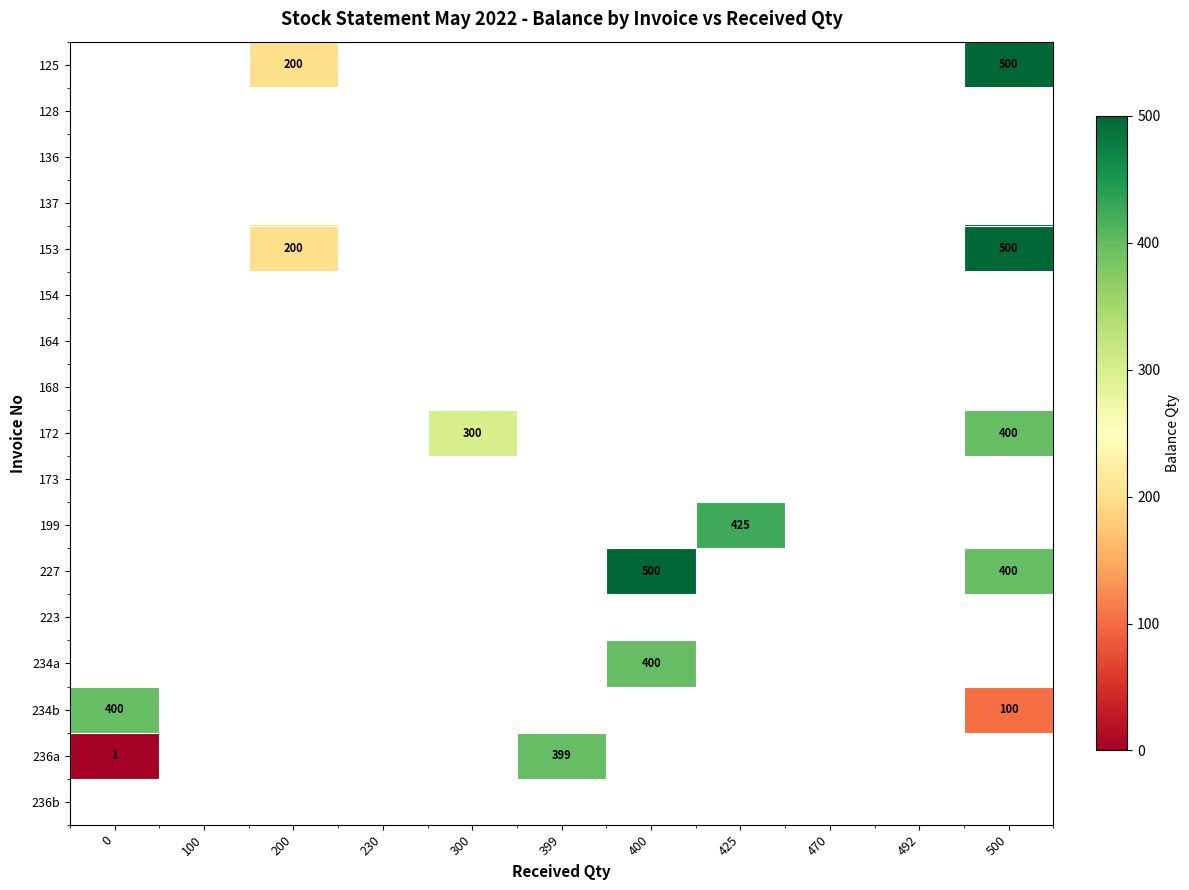

The value of 153 at 200 is 359. True or false?

False